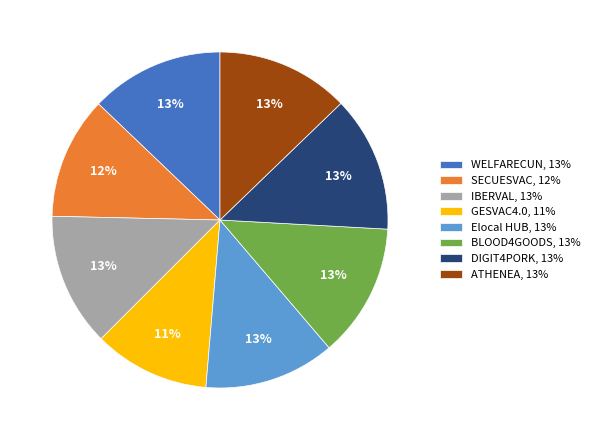

To the nearest percent, what percentage of the pie is SECUESVAC?

12%